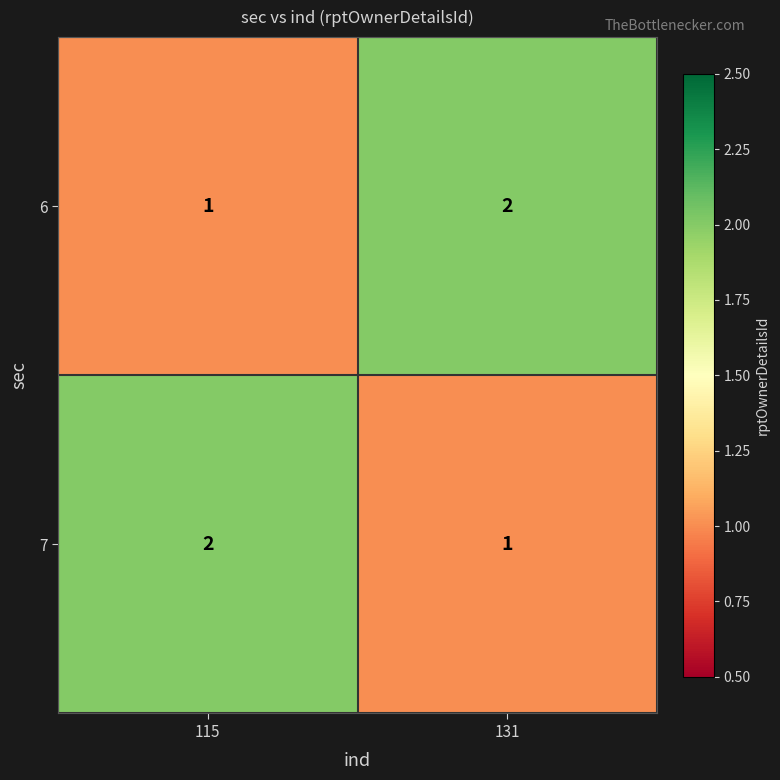

At how many categories does at least one series exceed 1?

2